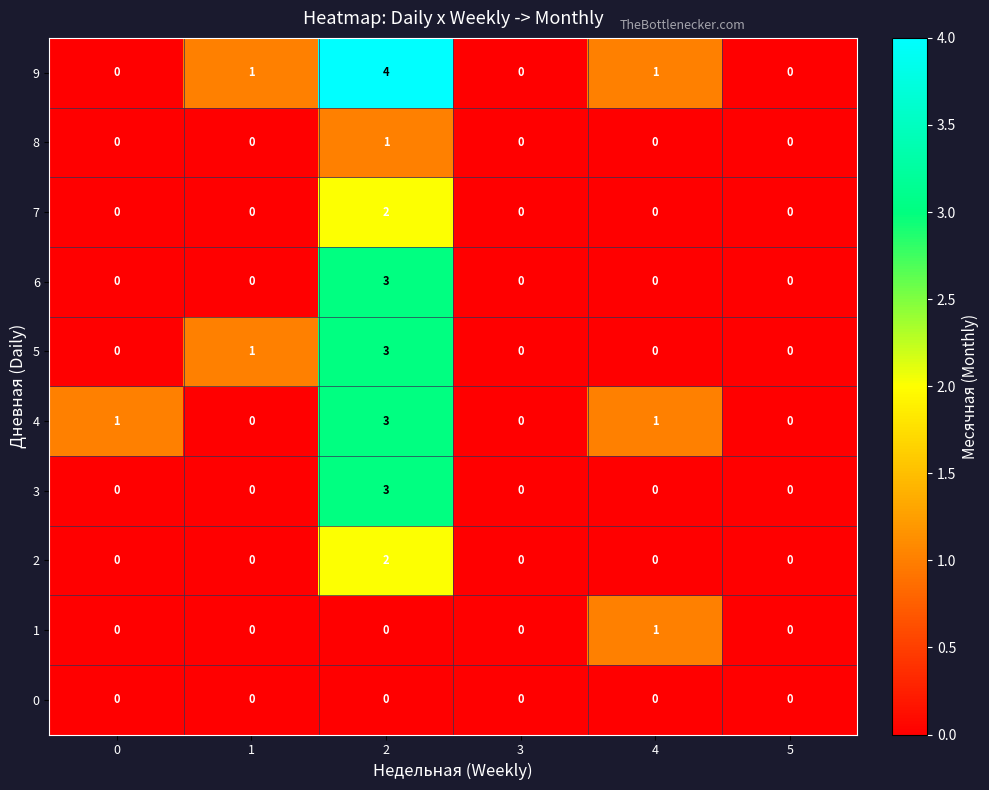

True or false: 0 has a value of 0 at 5.

True